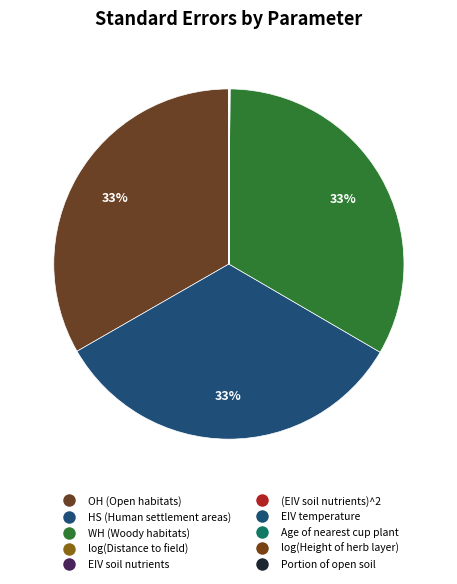

Is there any slice that represents more than half of the pie?

No